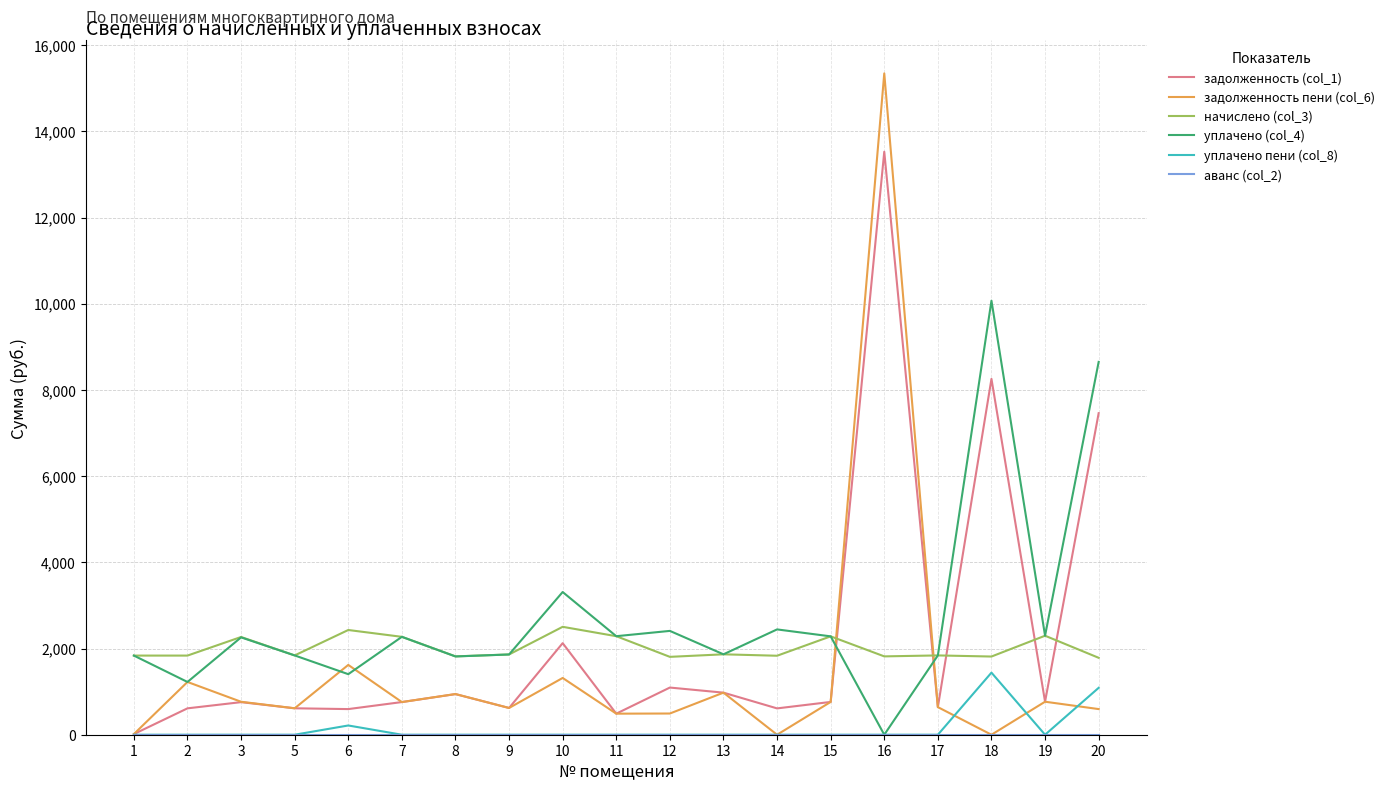

True or false: начислено (col_3) and задолженность пени (col_6) intersect in this chart.

True